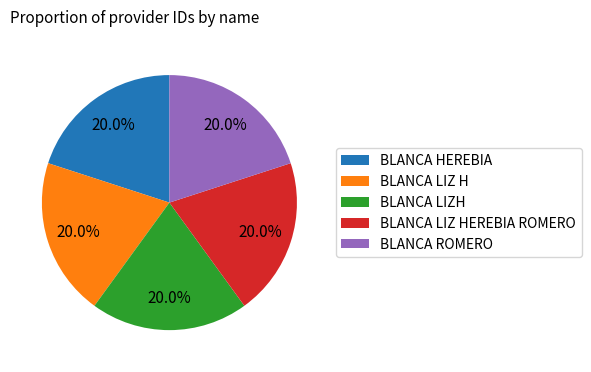

What percentage is the BLANCA ROMERO slice, to the nearest percent?

20%